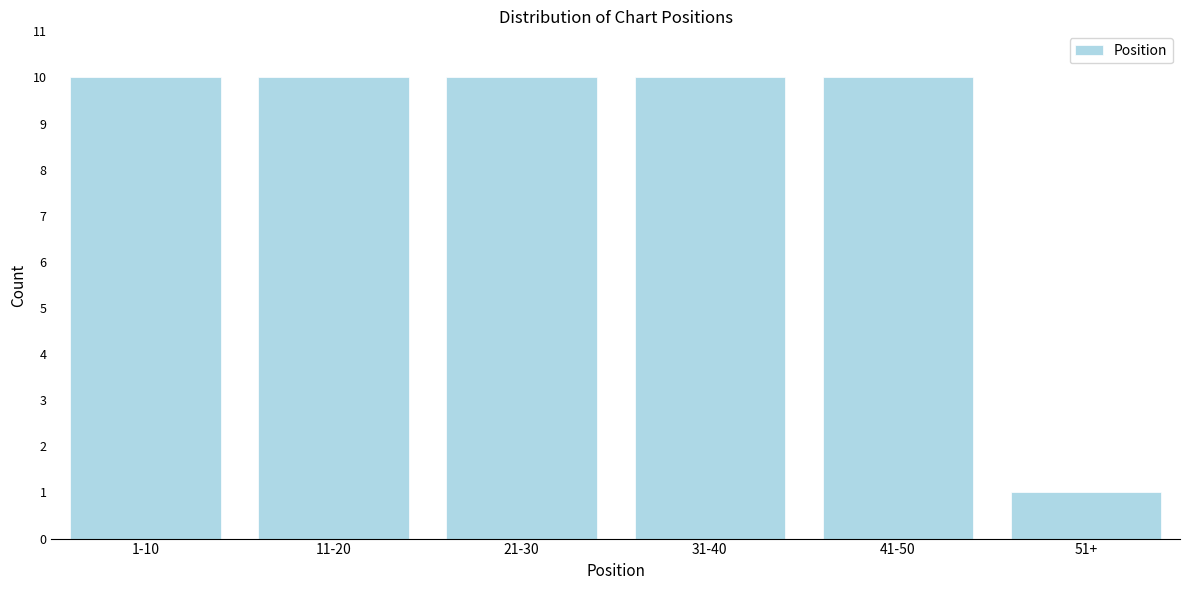

Reading left to right, what are all the values shown in this chart?

10	10	10	10	10	1